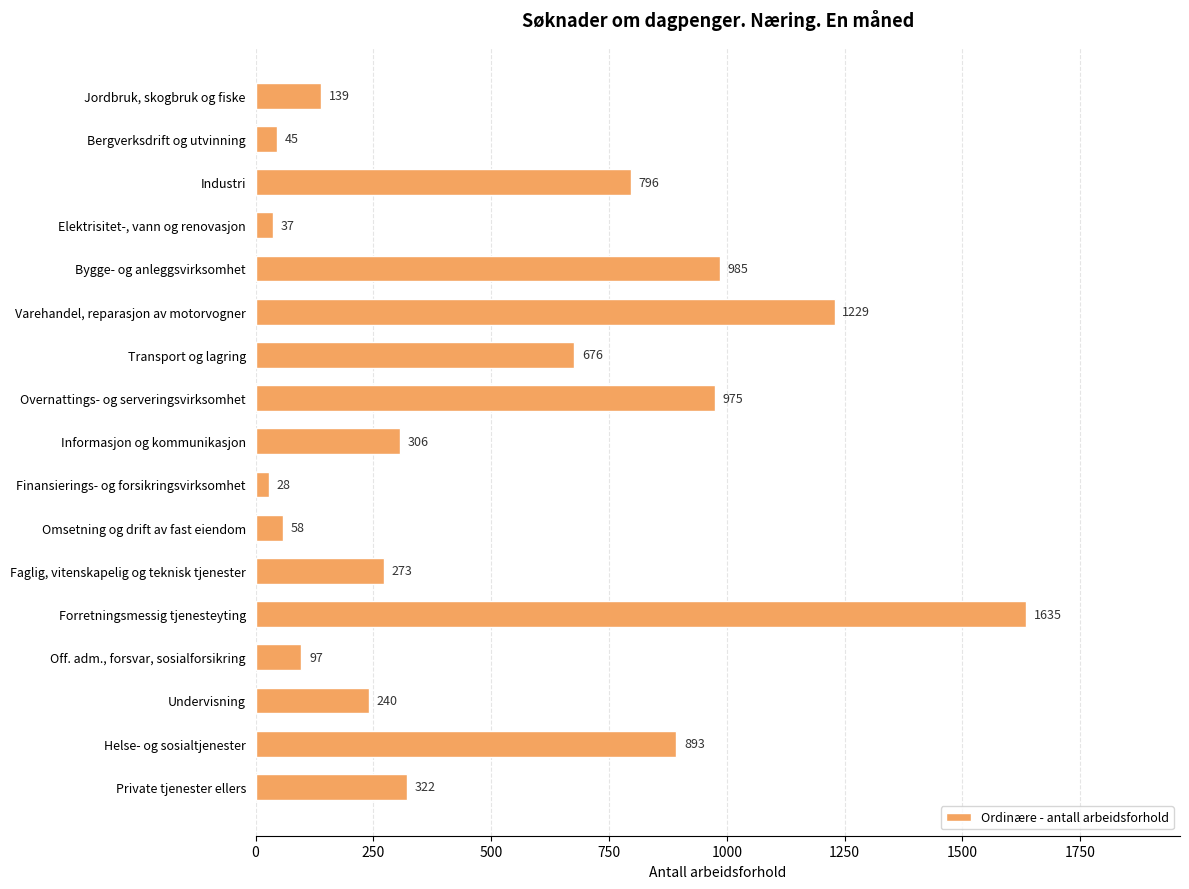

Does the chart contain stacked bars?

No